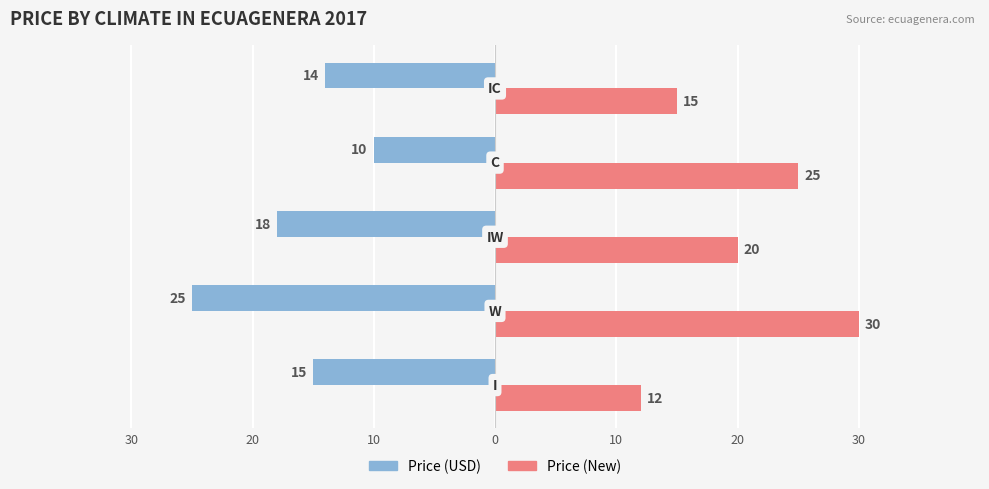

What is the maximum value shown in the chart?

30